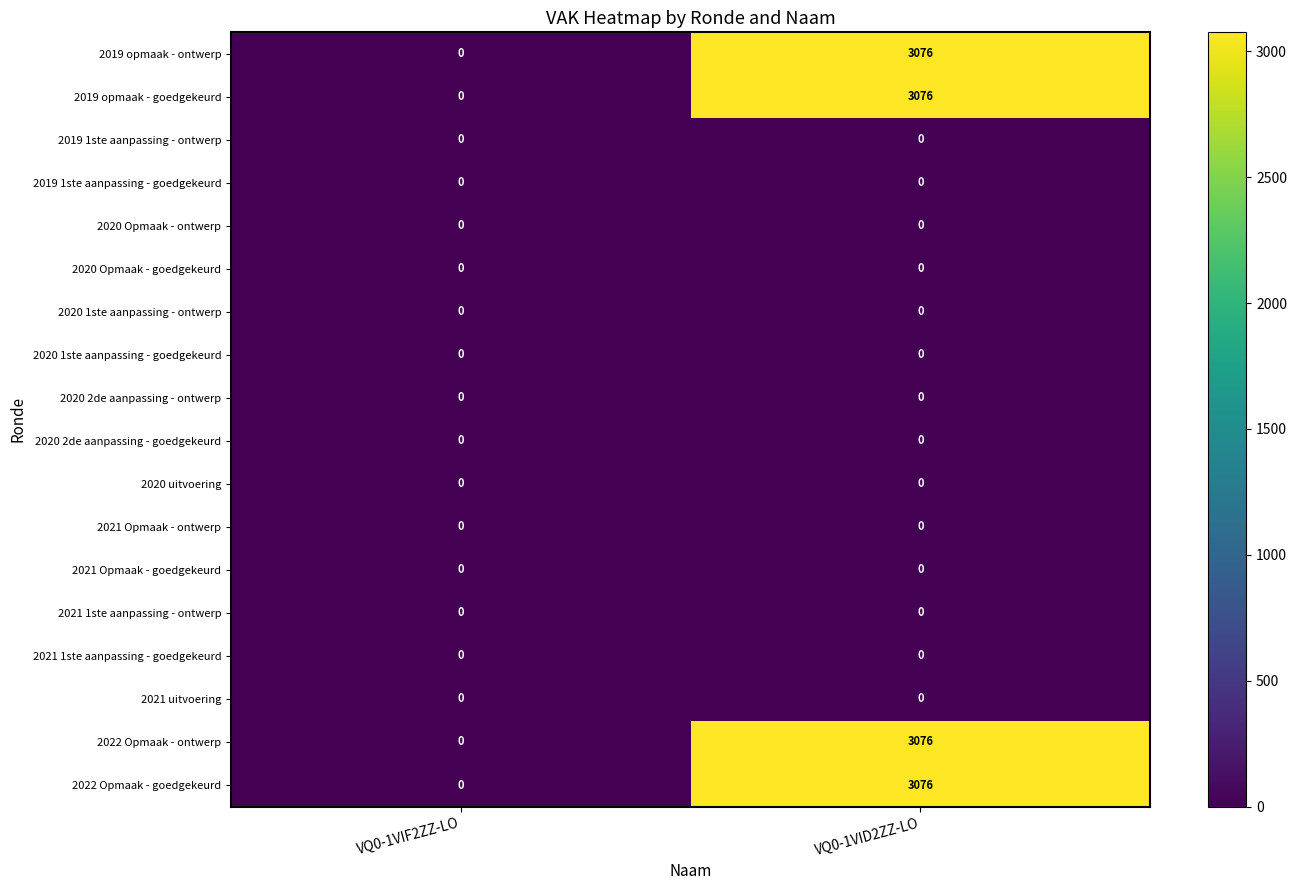

At which category is the sum across all series the highest?

VQ0-1VID2ZZ-LO